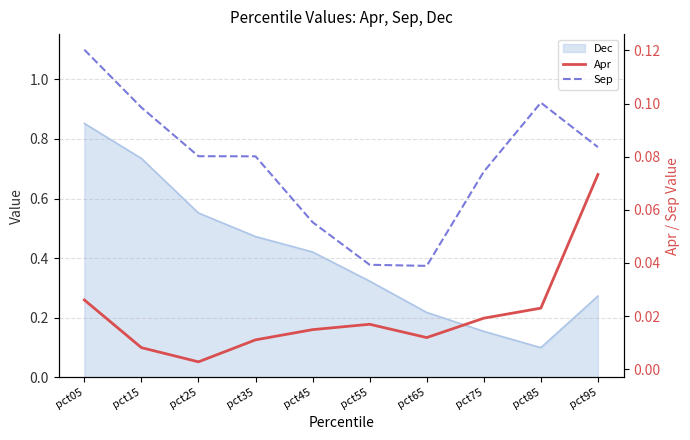

True or false: Apr has a value of 0.0 at pct35.

True